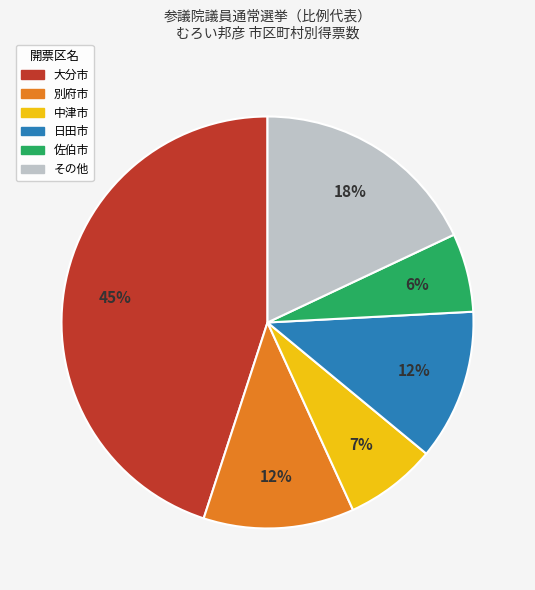

Is there a majority slice in this chart?

No